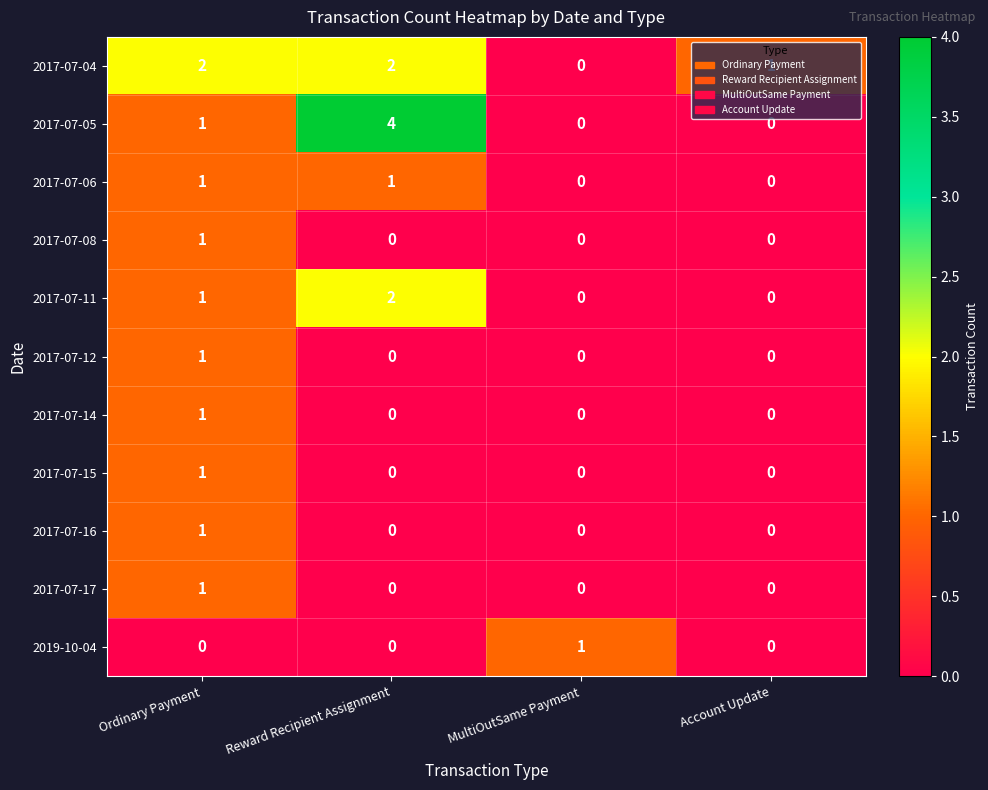

Count the 2017-07-04 values in the range 1 to 2.

3